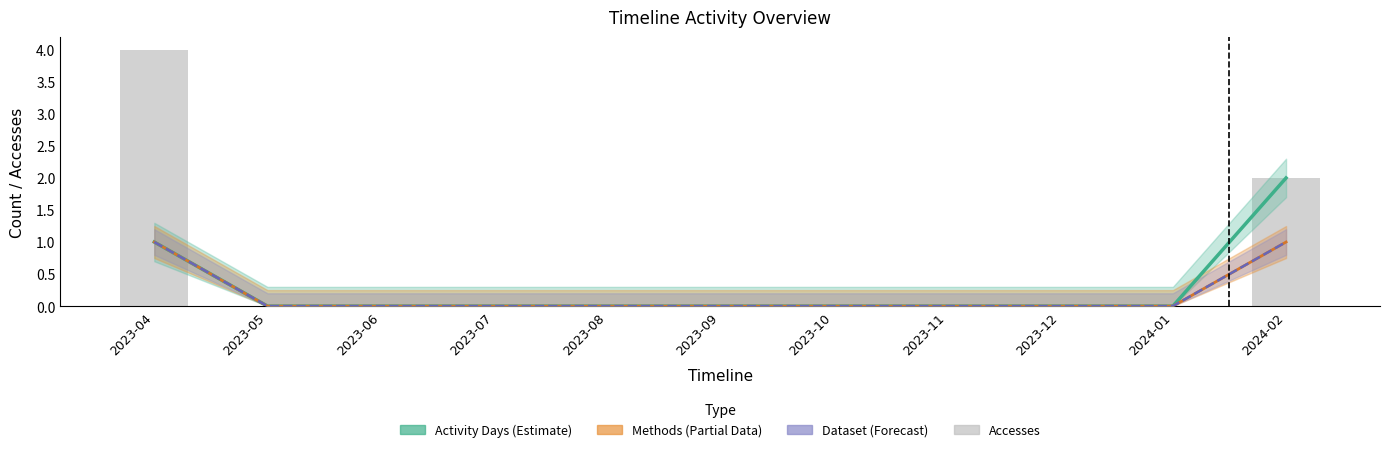

What is the label of the 8th bar from the left?

2023-11